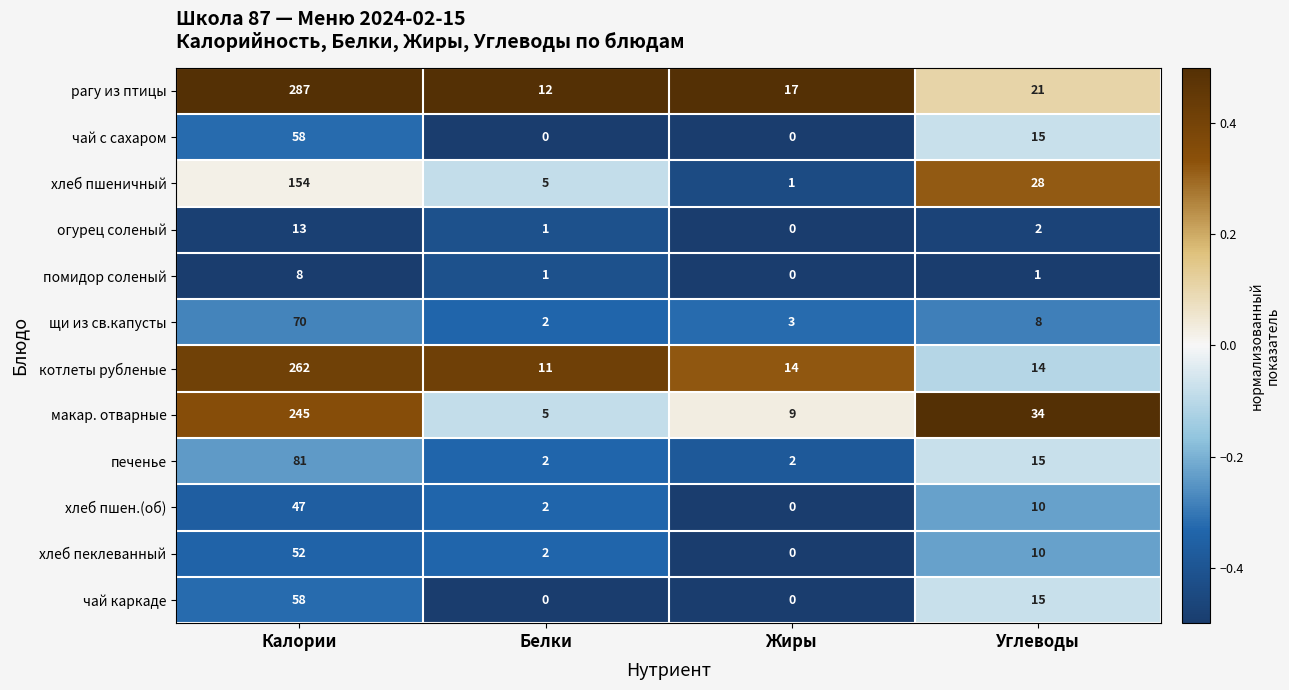

What is the average value of the хлеб пшеничный series?

47